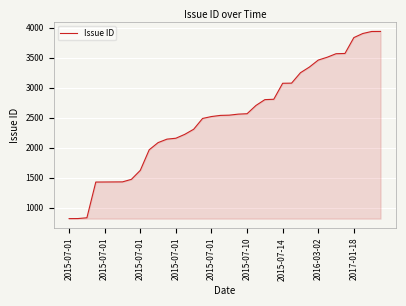

What is the minimum value shown in the chart?

817